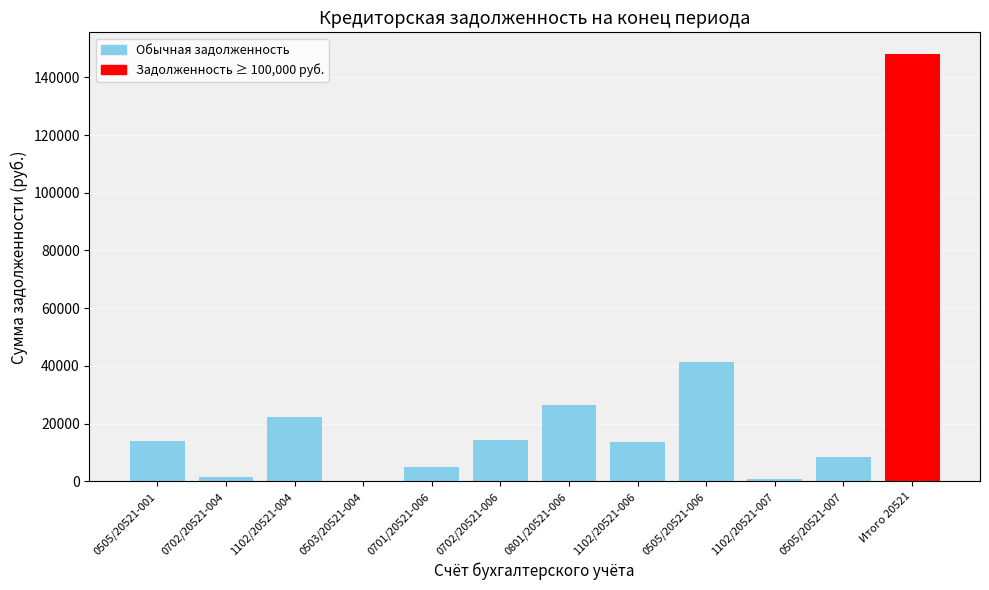

The value at 0503/20521-004 is 86972.9. True or false?

False